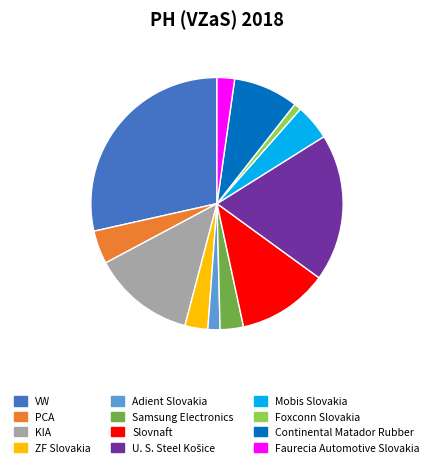

Is there a majority slice in this chart?

No